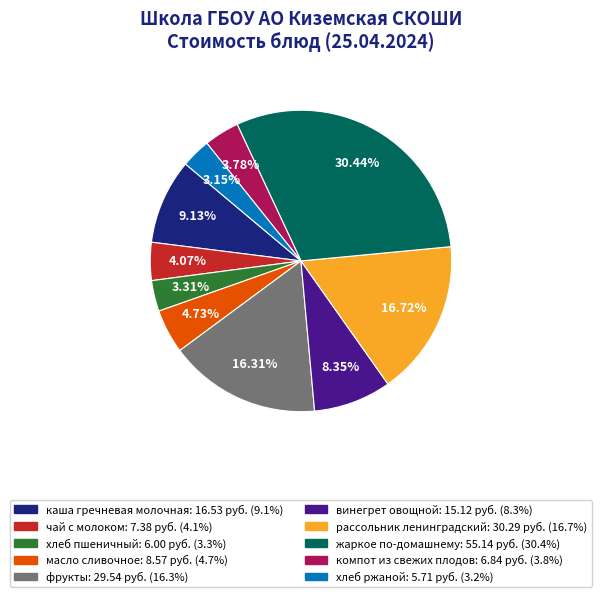

Is it true that фрукты is 16% of the pie?

True